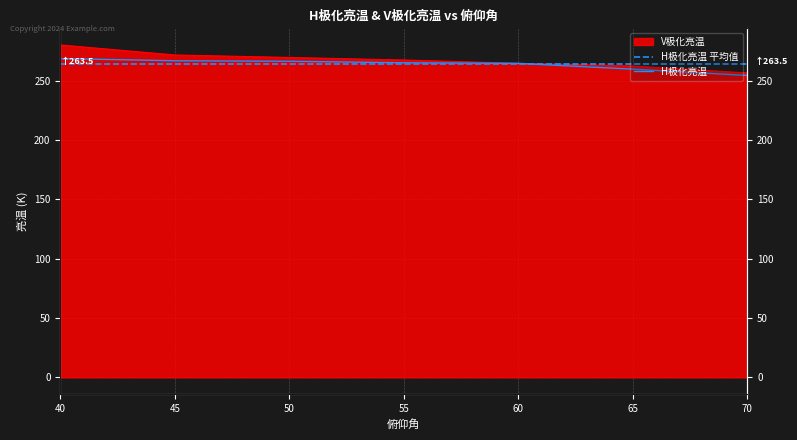

Where does the V极化亮温 series first go above 267?

40